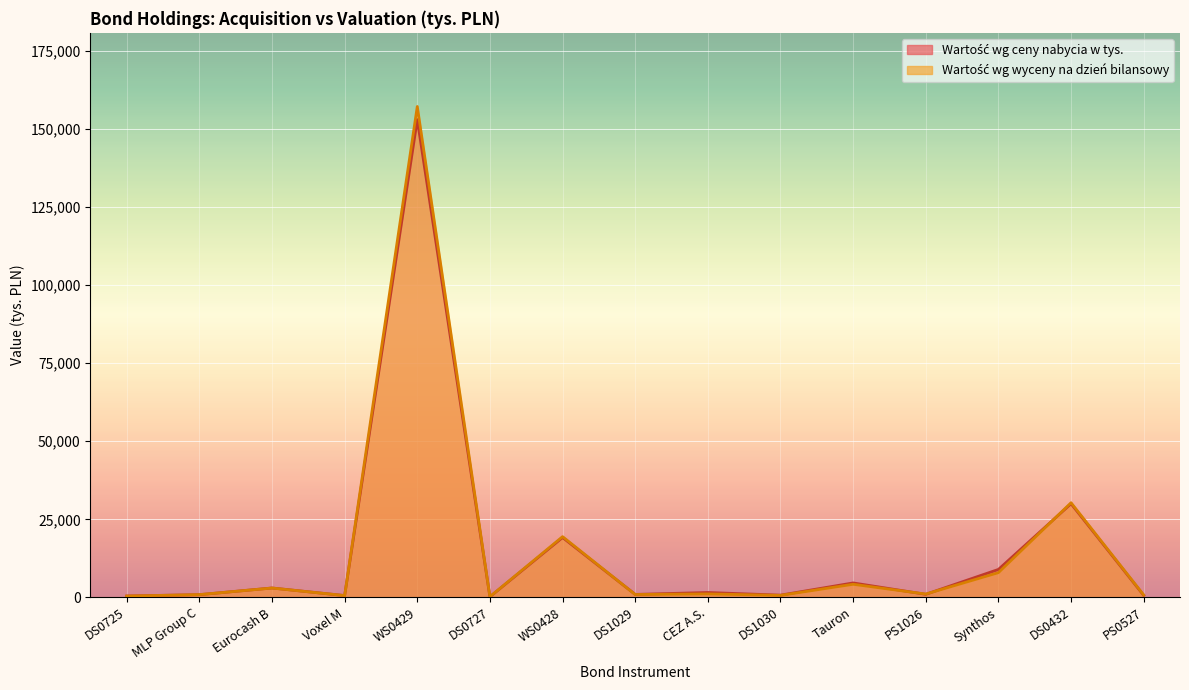

How many intersections are there between Wartość wg wyceny na dzień bilansowy and Wartość wg ceny nabycia w tys.?

7